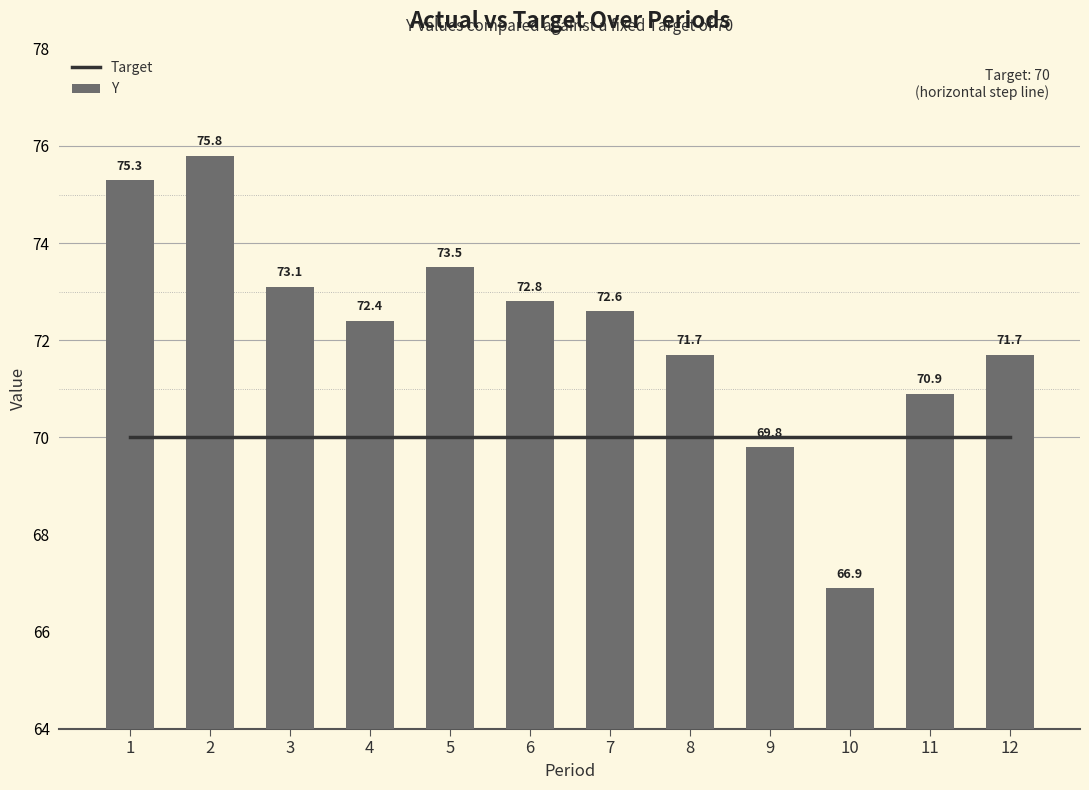

The Y series shows 34.4 at 12. True or false?

False